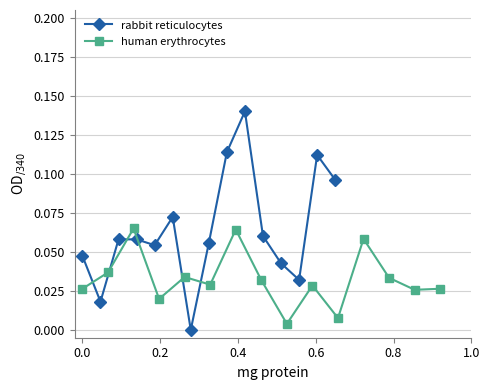

True or false: rabbit reticulocytes and human erythrocytes cross at least once.

True